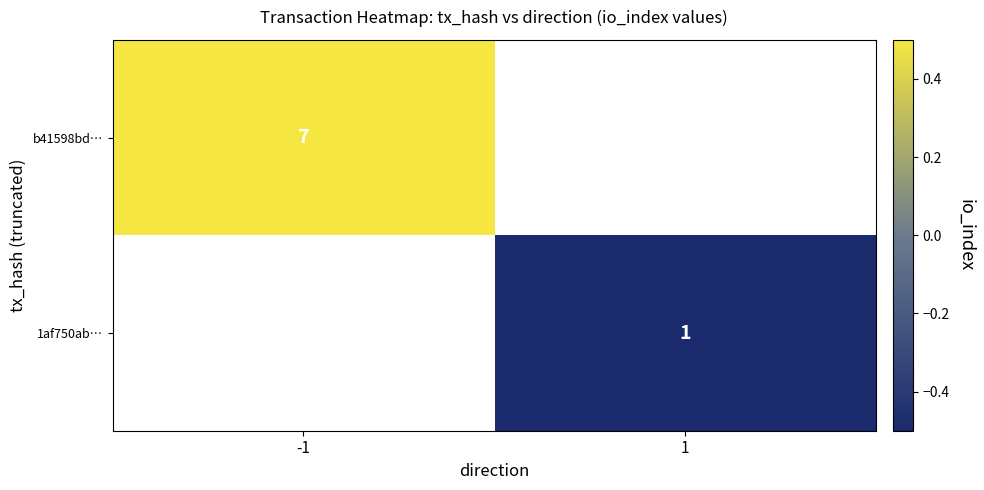

The b41598bd… series shows 7.0 at -1. True or false?

True